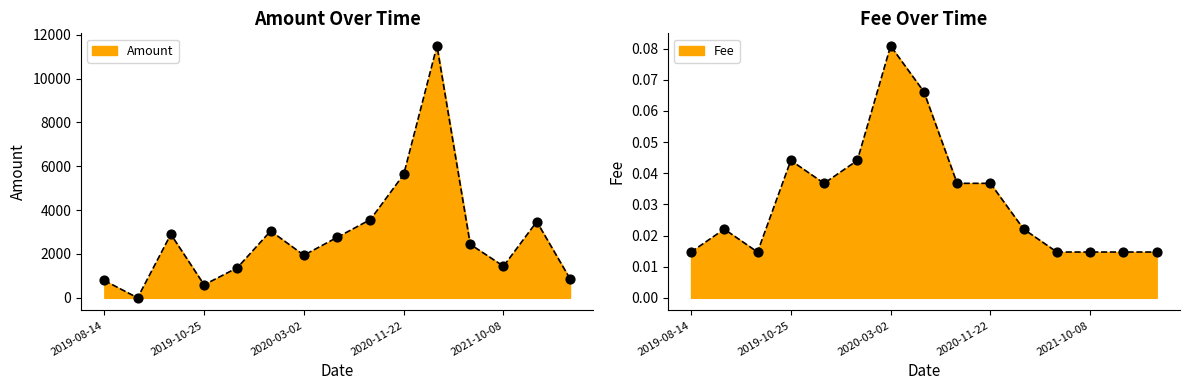

Which series contains the highest Y value?

Amount